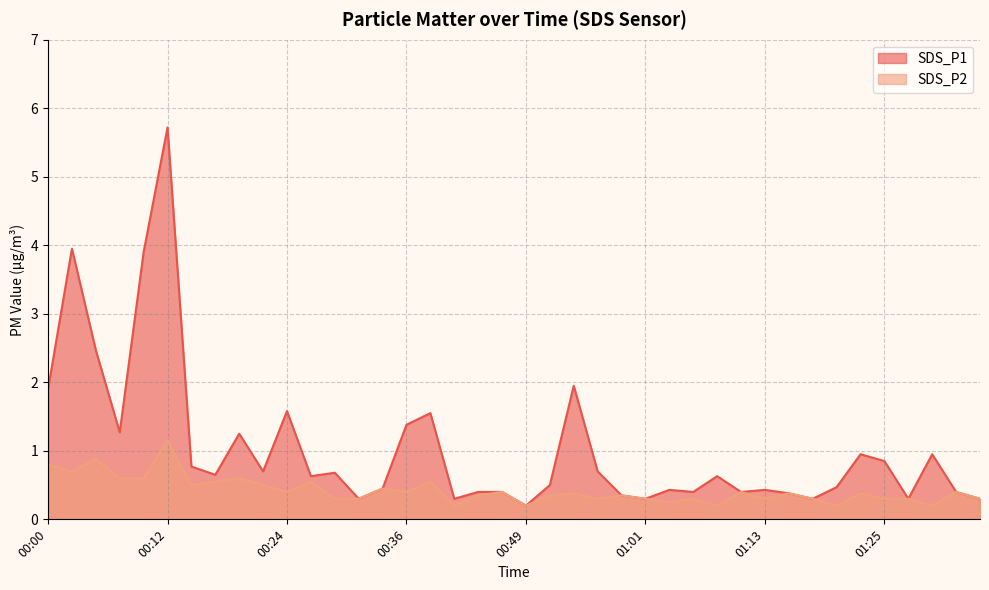

The value of SDS_P1 at 00:34 is 0.2. True or false?

False